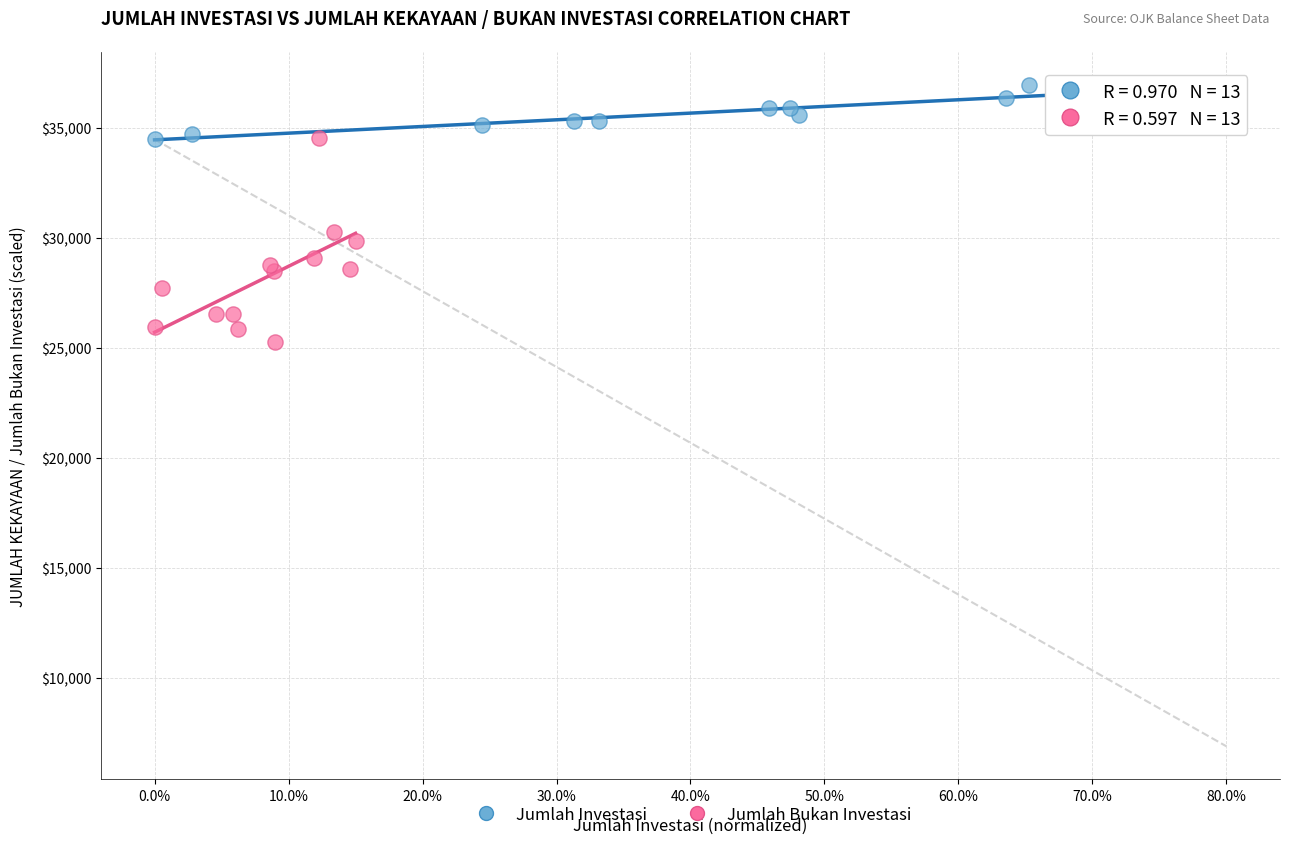

Which series contains the highest Y value?

Jumlah Investasi